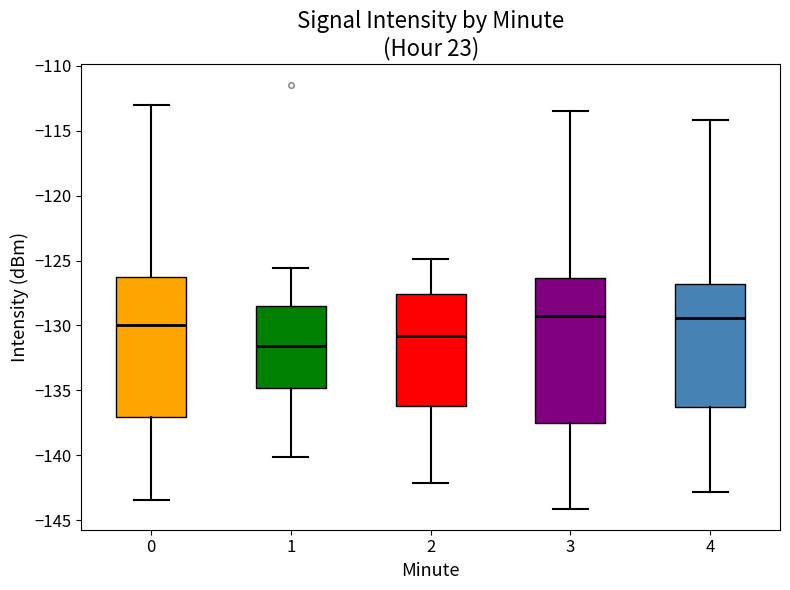

Where does the upper whisker of the box at x = 2 end on the y-axis? The values are not printed on the chart, so give them approximately, as read against the axis.

-125.0